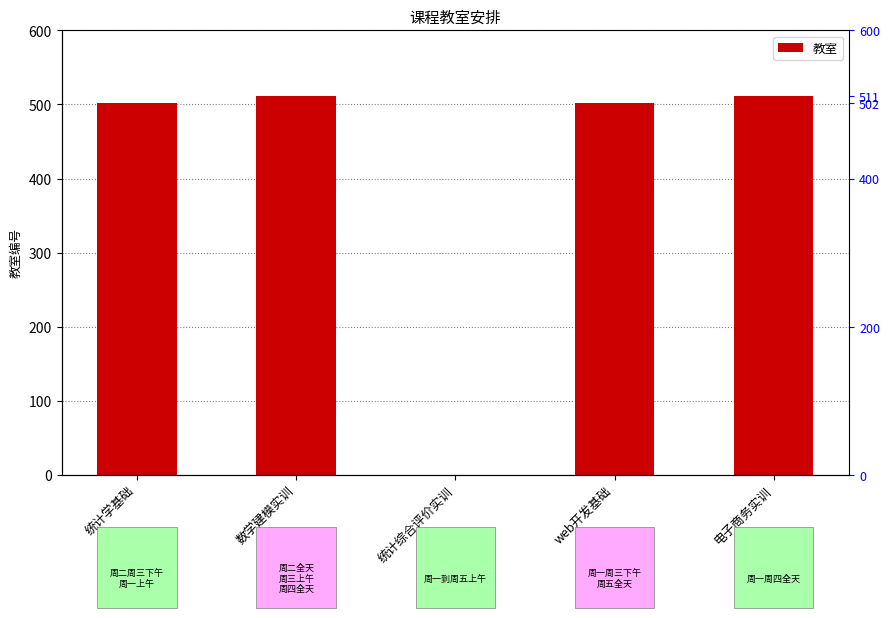

What is the difference between the second highest and minimum values?

511